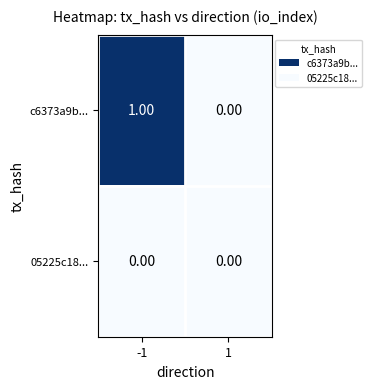

Which series has the largest total across all categories?

c6373a9b...